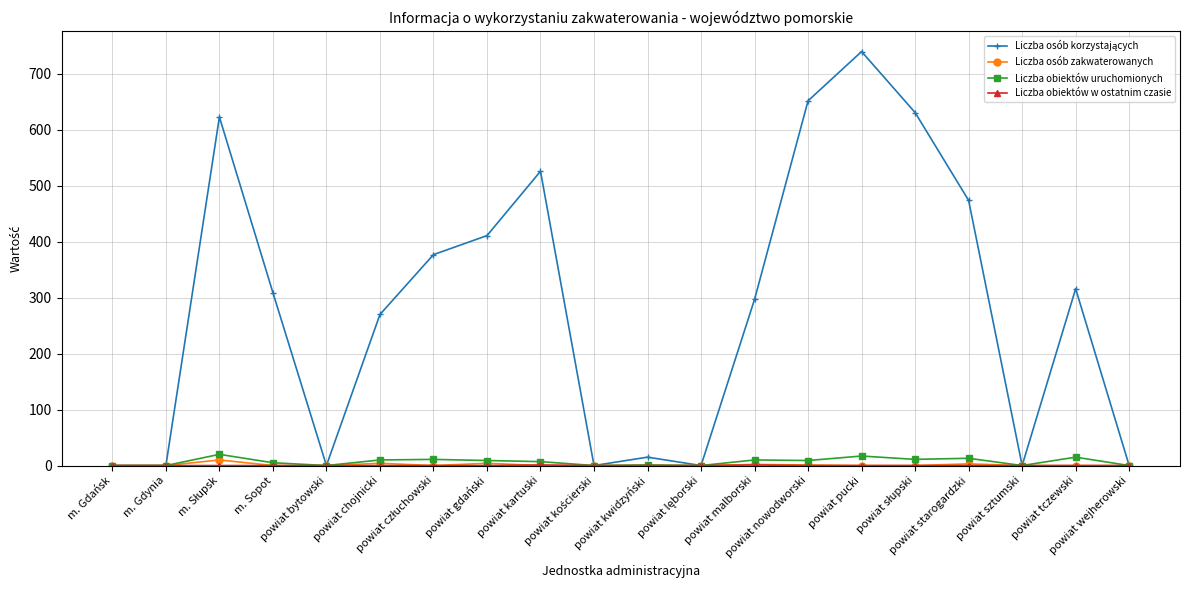

True or false: Liczba obiektów uruchomionych has more than 2 interior local peaks.

True